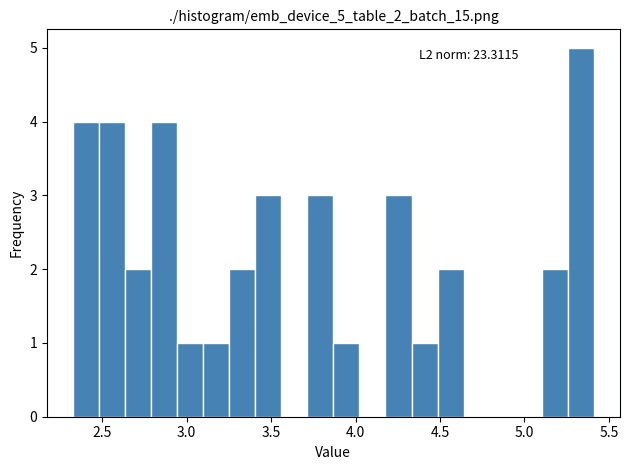

Around what value on the x-axis is the tallest bar? Give the approximate position of its centre, as read against the axis.

5.35